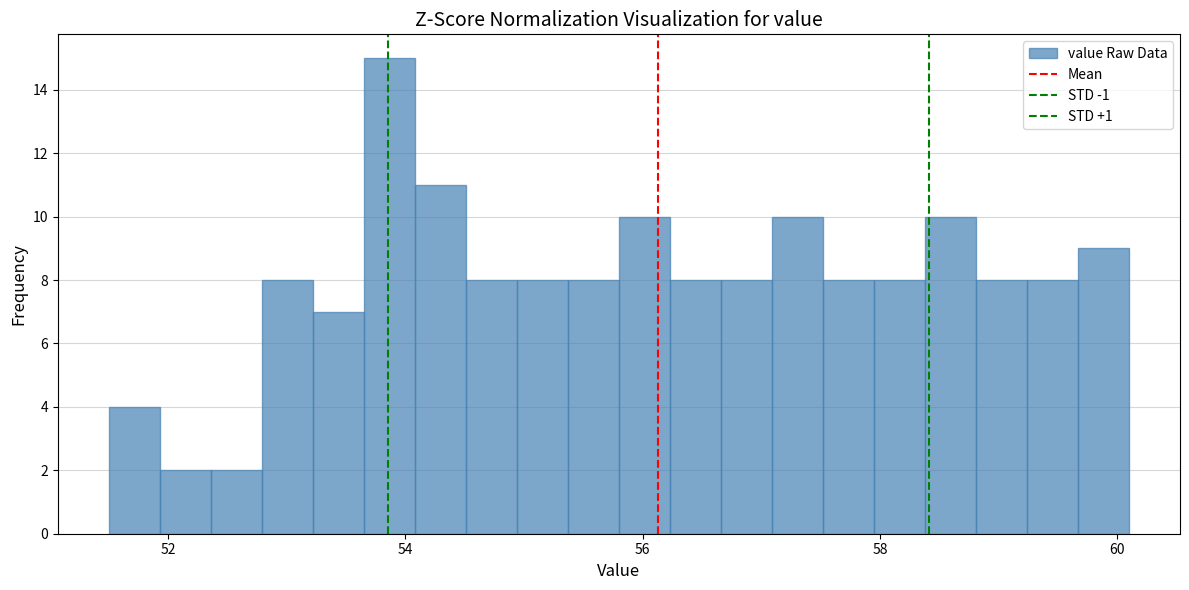

Around what value on the x-axis is the tallest bar? Give the approximate position of its centre, as read against the axis.

53.8